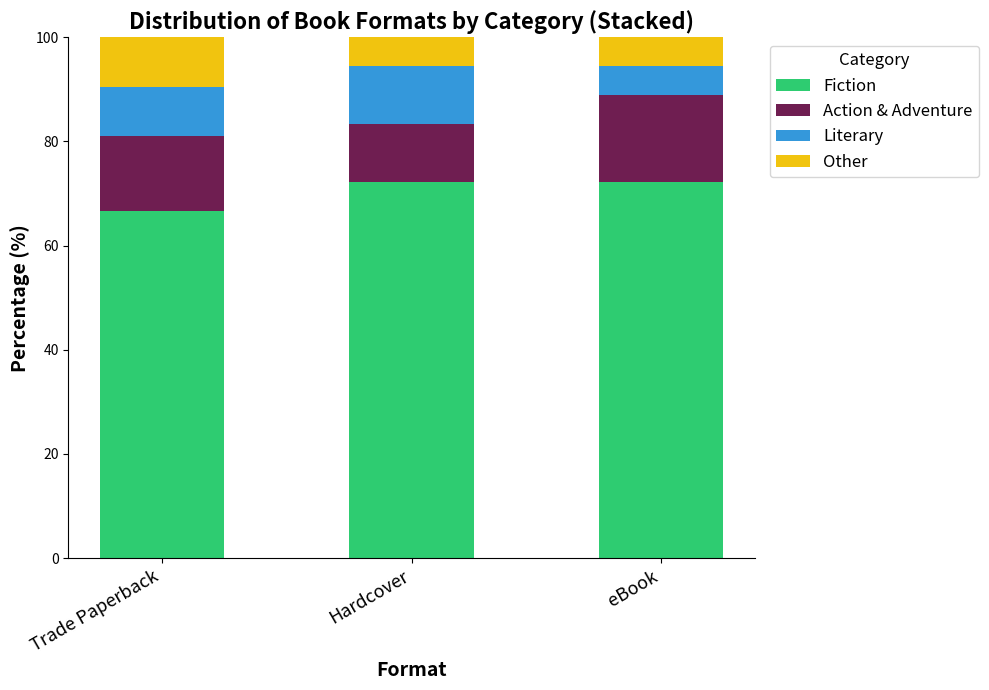

What is the total value across all series at Hardcover?

100.0